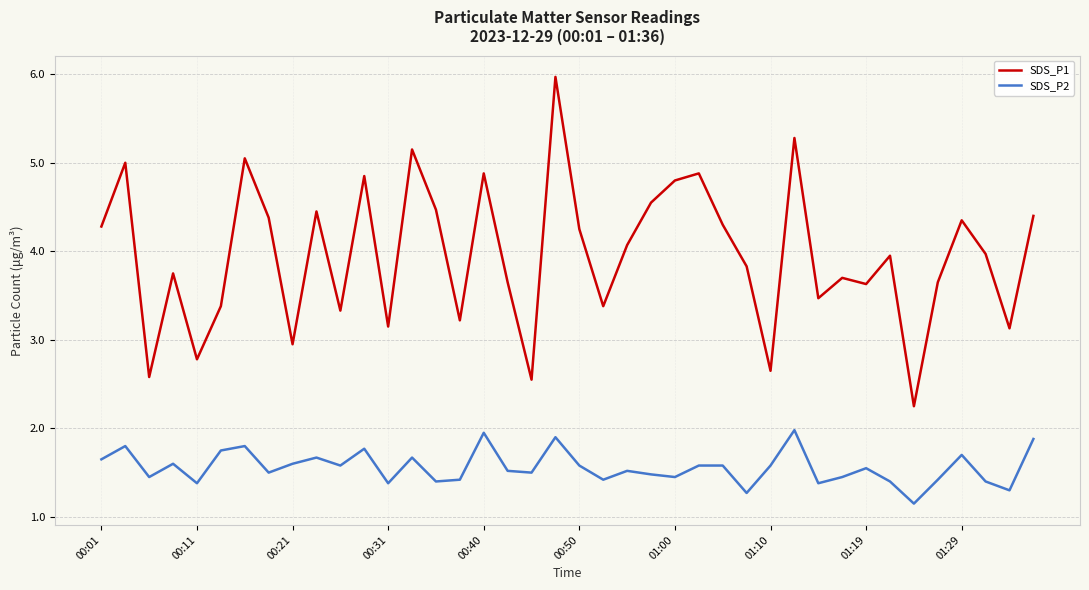

What is the highest value of the SDS_P2 series?

2.0